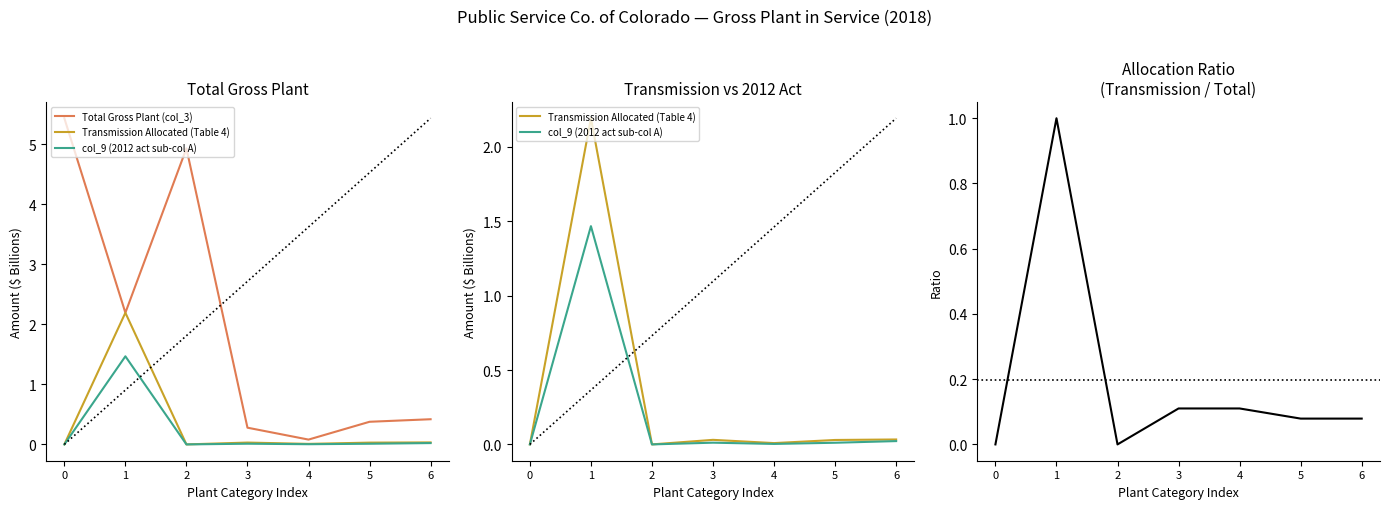

Rank the series at 2 from highest to lowest value.

Total Gross Plant (col_3), Transmission Allocated (Table 4), col_9 (2012 act sub-col A), Transmission / Total Ratio